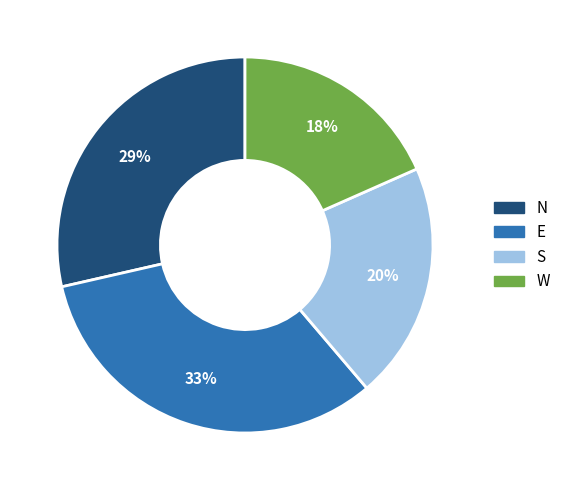

How many segments does this pie chart have?

4